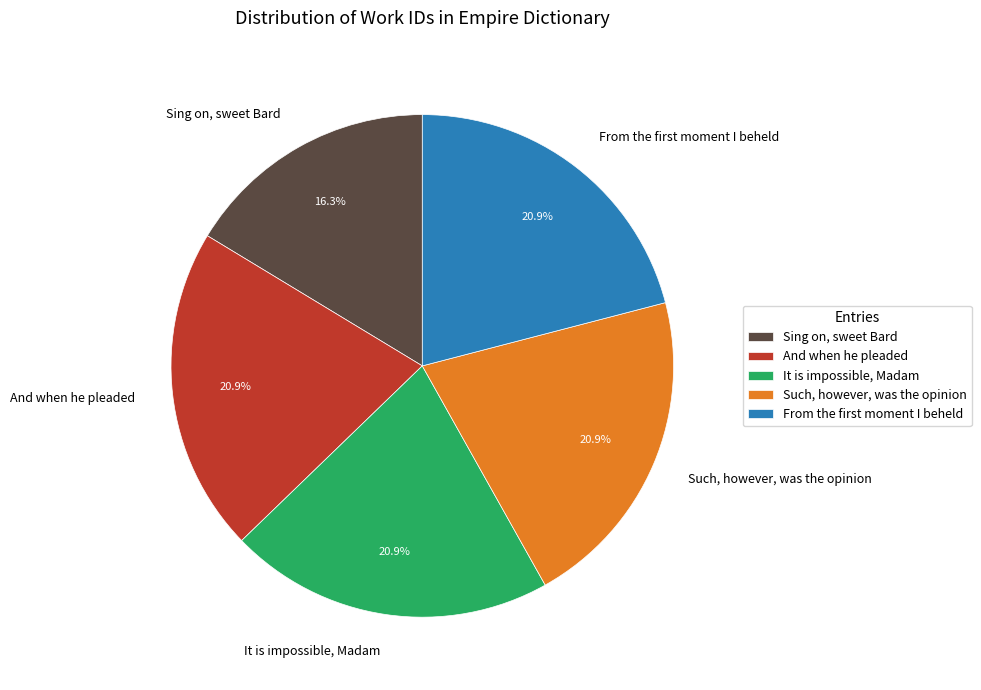

Which category has the smallest portion of the pie?

Sing on, sweet Bard